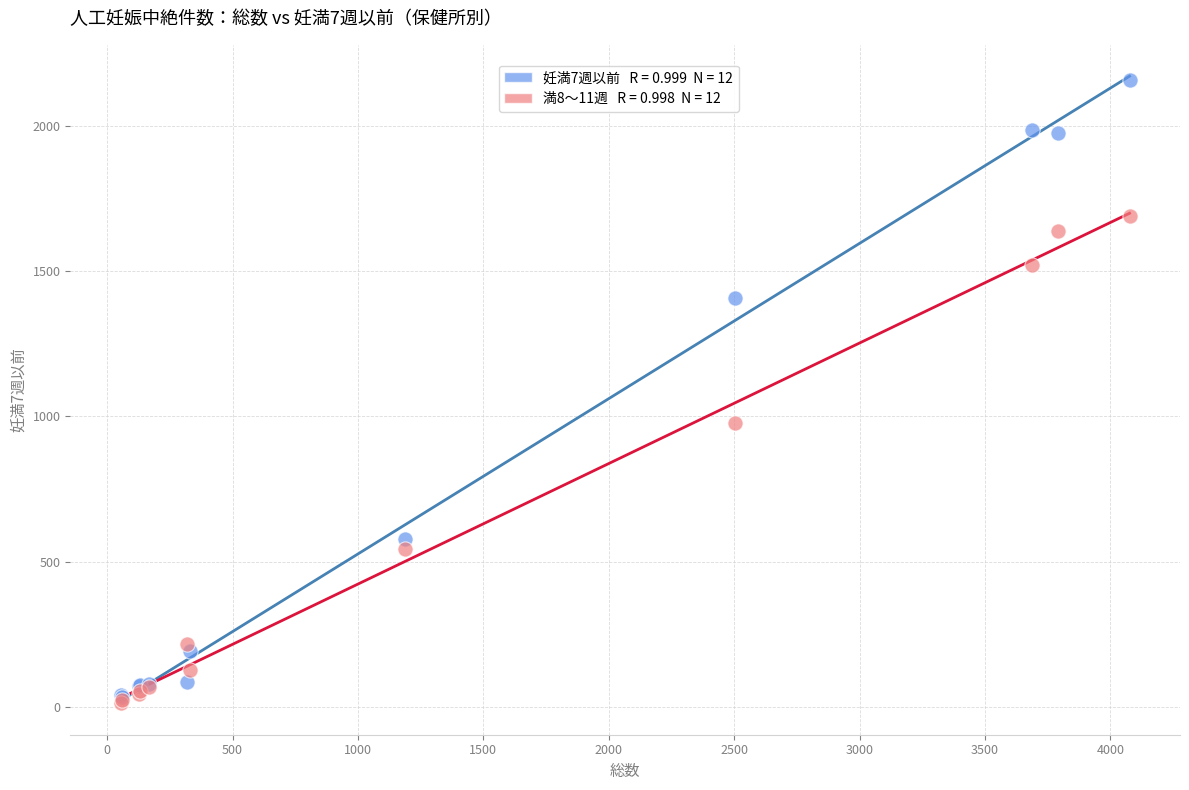

Across all series, what Y value is closest to 1085?

976